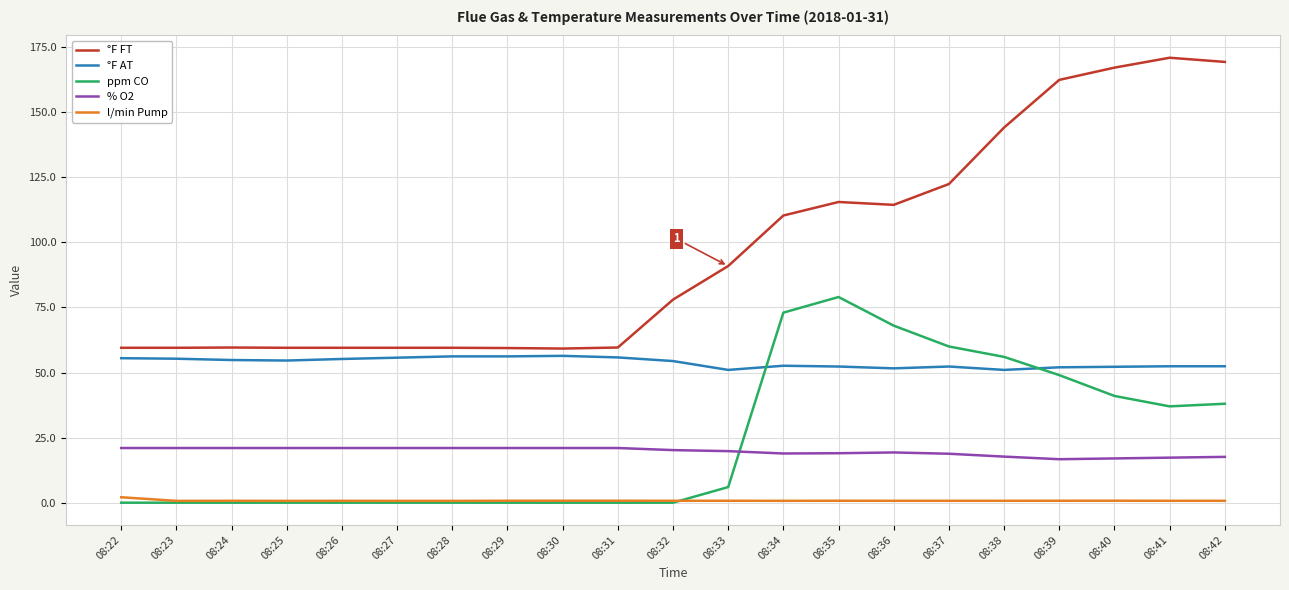

True or false: % O2 and °F FT intersect in this chart.

False